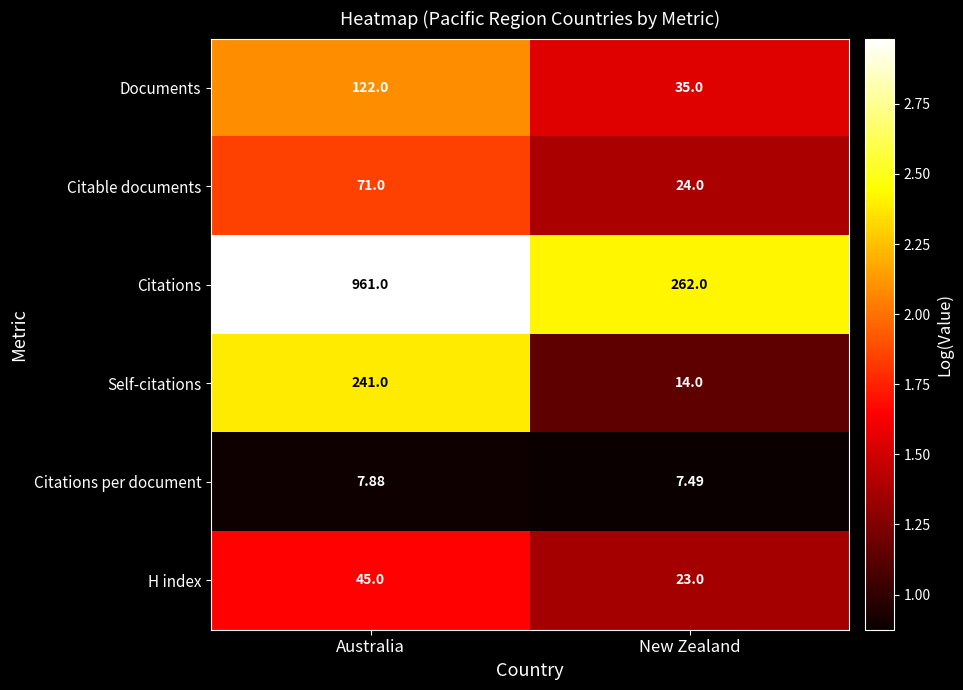

Between Australia and New Zealand, which series saw the biggest shift?

Citations